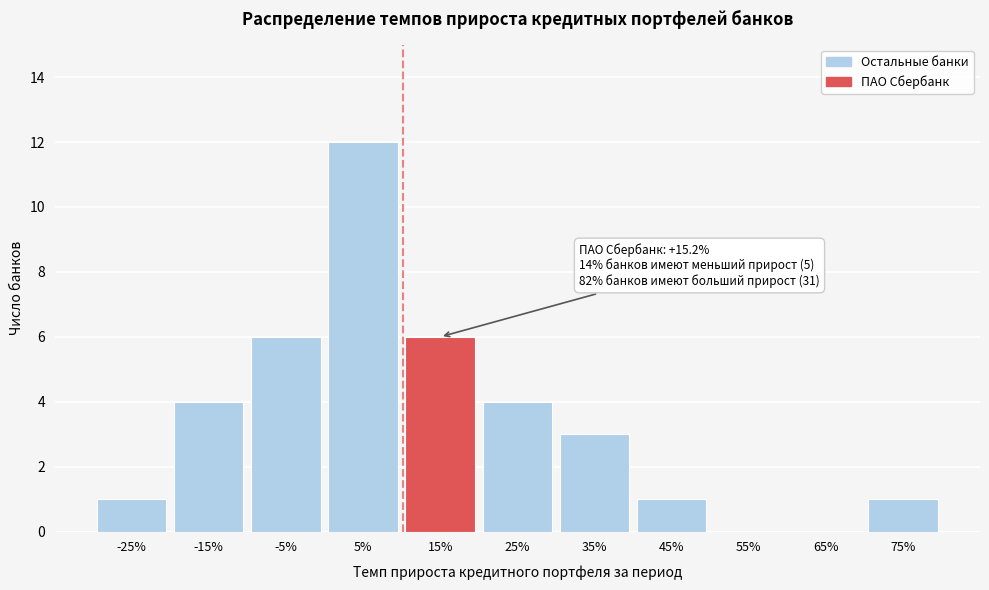

Reading left to right, what are all the values shown in this chart?

-25%=1	-15%=4	-5%=6	5%=12	15%=6	25%=4	35%=3	45%=1	55%=0	65%=0	75%=1